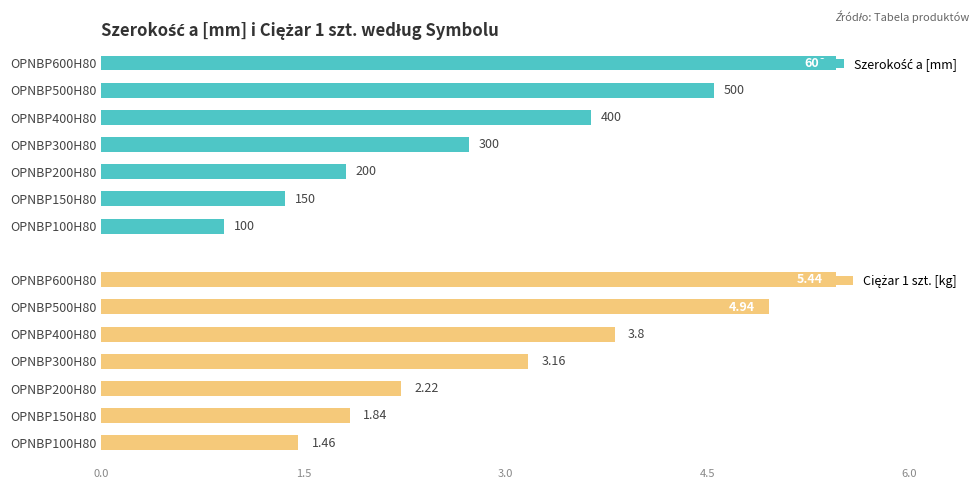

The value of Ciężar 1 szt. [kg] at OPNBP500H80 is 7.4. True or false?

False